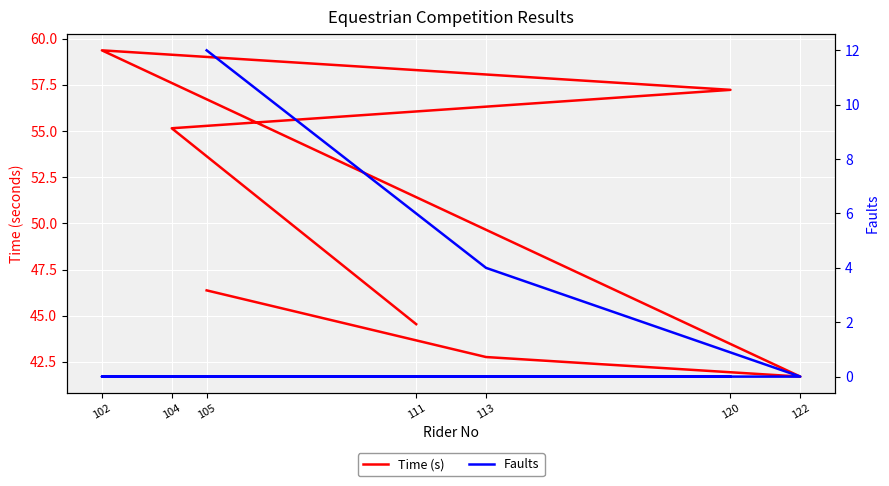

Rank the series at 122 from highest to lowest value.

Time (s), Faults